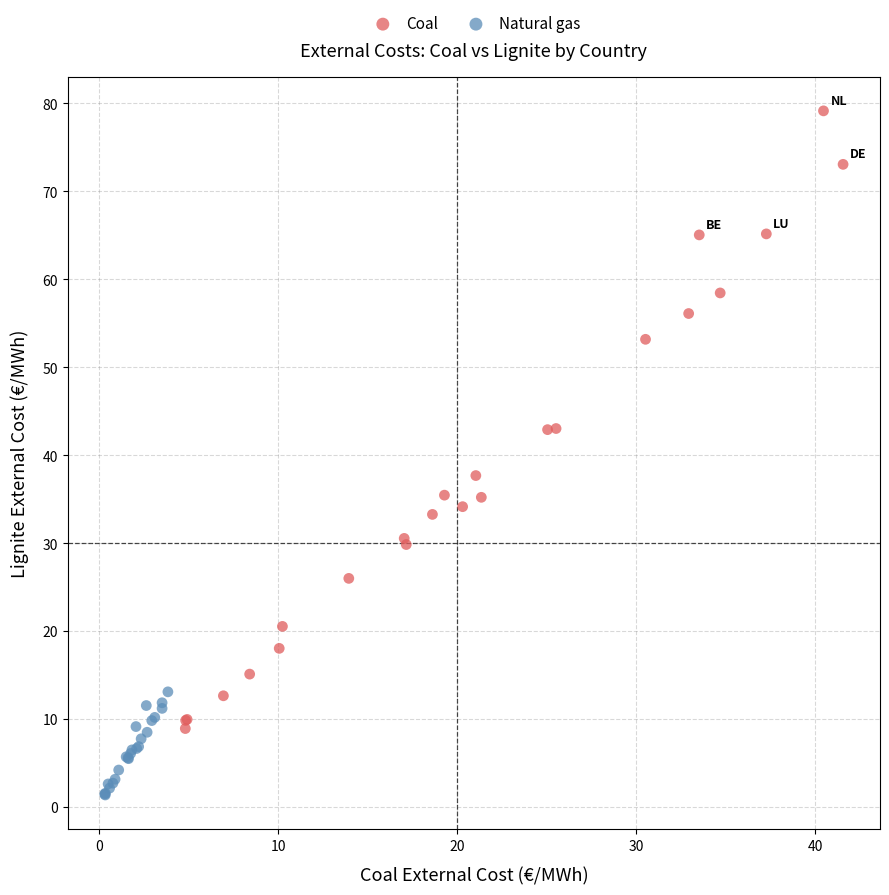

Which series has the largest Y range (max minus min)?

Coal